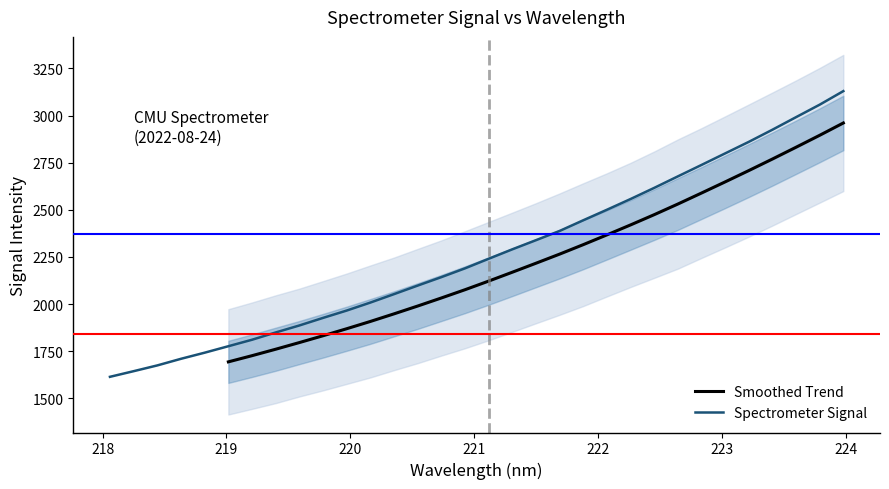

At which category does the chart reach its peak across all series?

223.9802